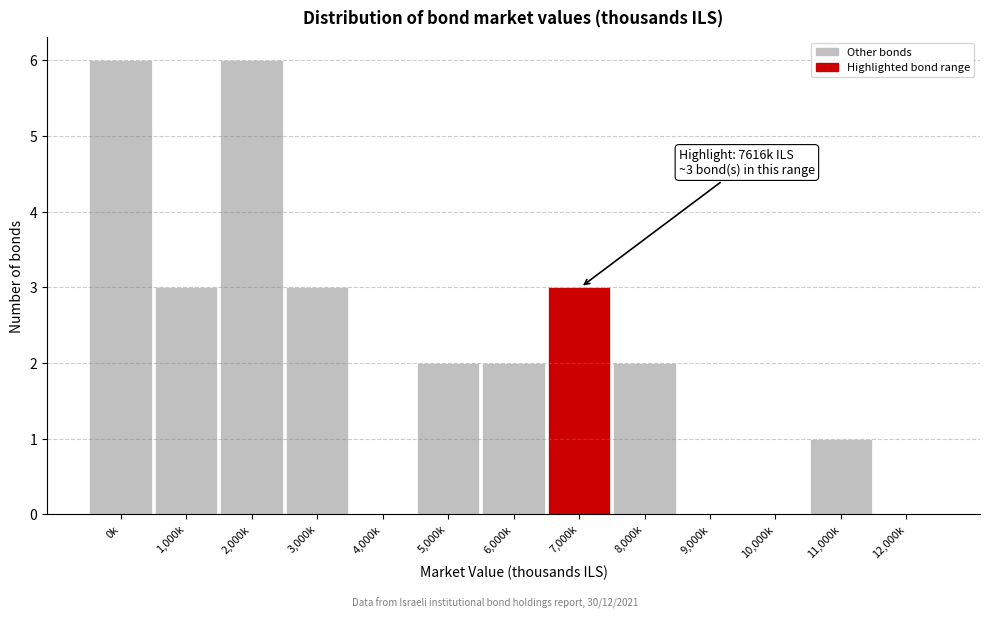

Reading left to right, extract all data points from this chart.

0k=6	1,000k=3	2,000k=6	3,000k=3	4,000k=0	5,000k=2	6,000k=2	7,000k=3	8,000k=2	9,000k=0	10,000k=0	11,000k=1	12,000k=0